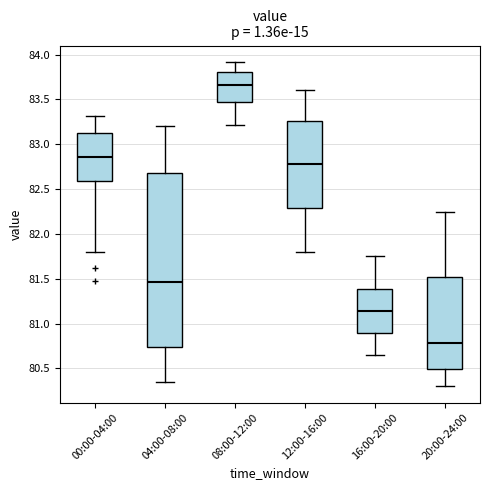

Which box has the highest median line?

08:00-12:00